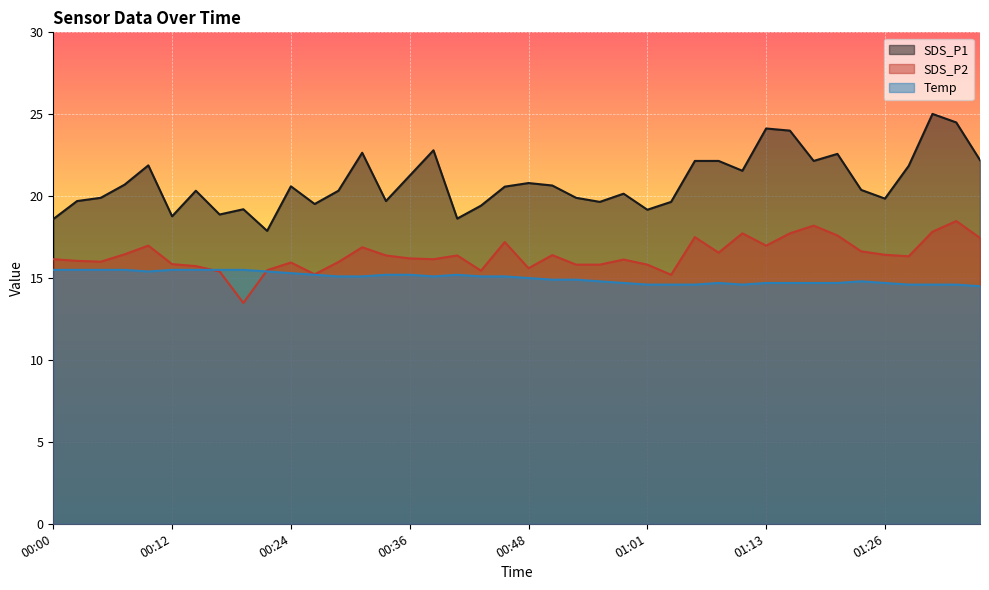

Between 00:51 and 01:18, which is larger?

01:18